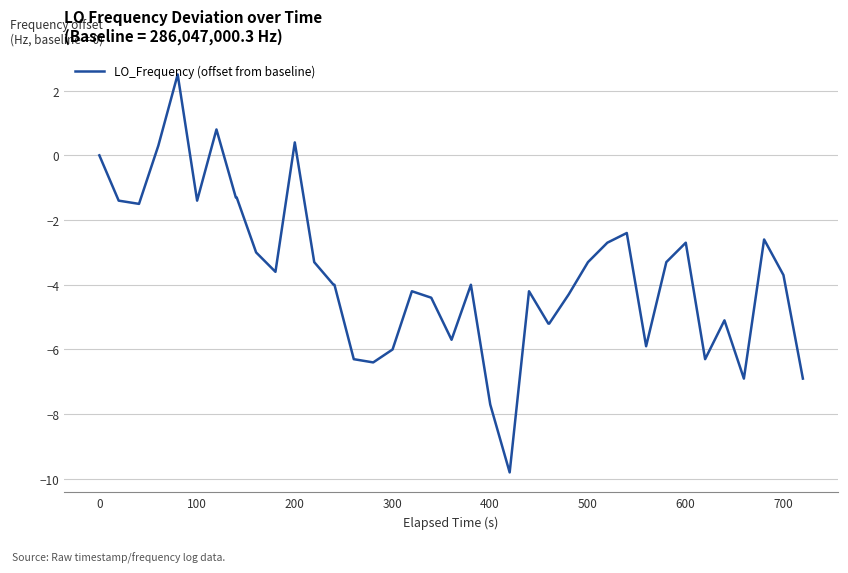

What is the average value?

-3.7